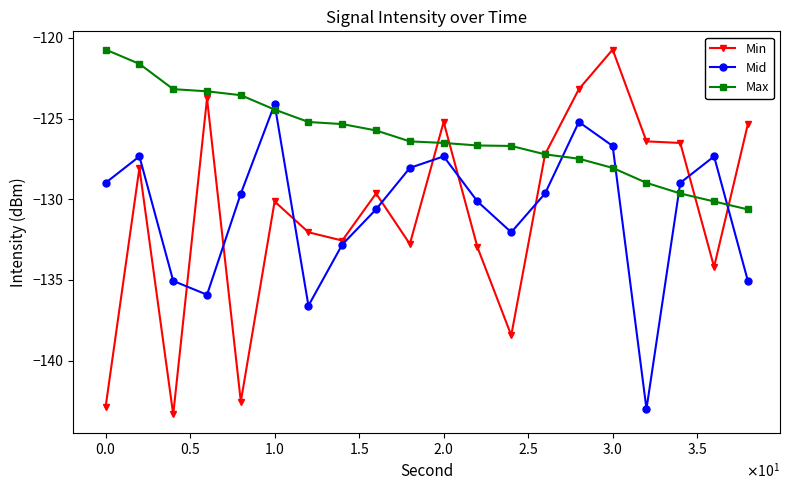

How many times do Mid and Min cross each other?

9